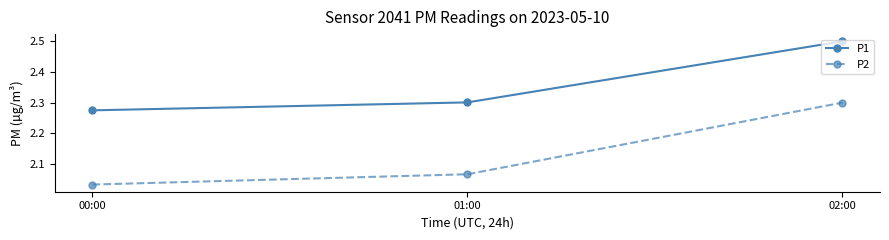

Which series has the largest range (max minus min)?

P2